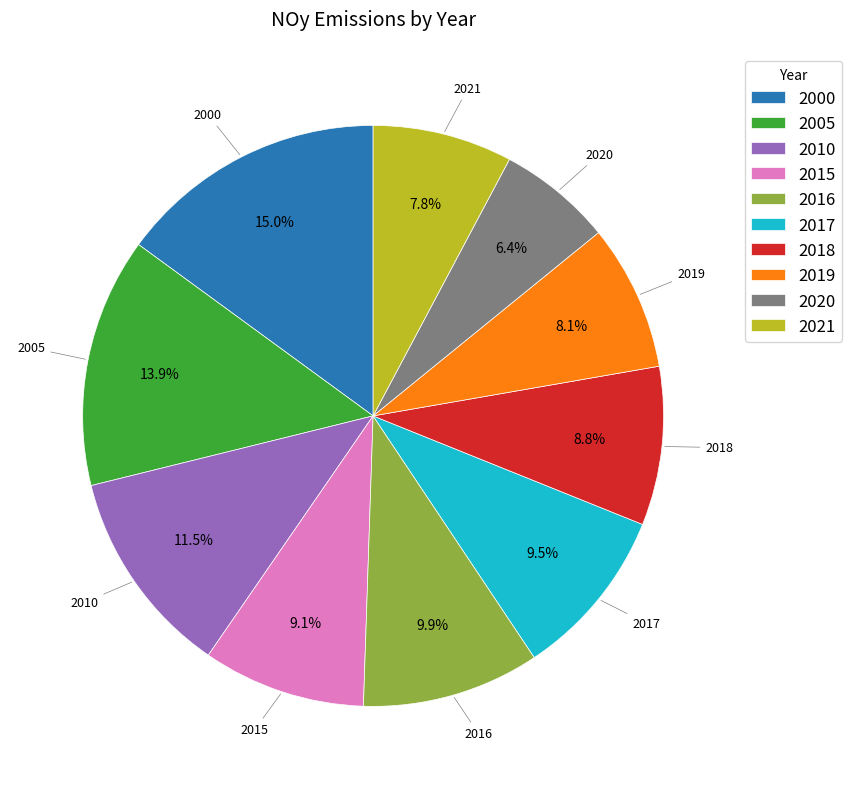

How many slices are in this pie chart?

10